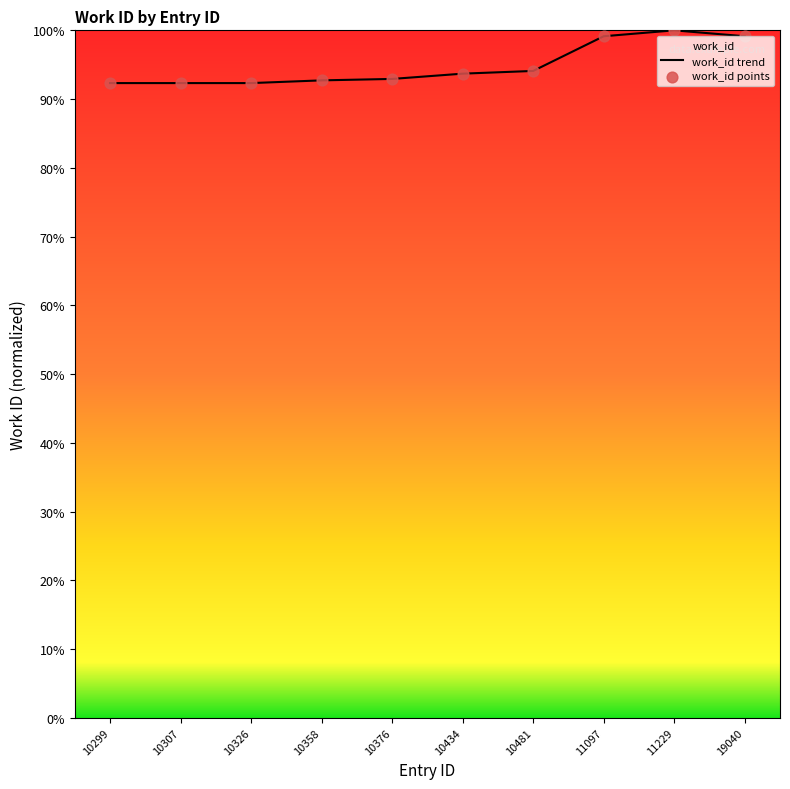

What is the smallest value displayed?

92.3